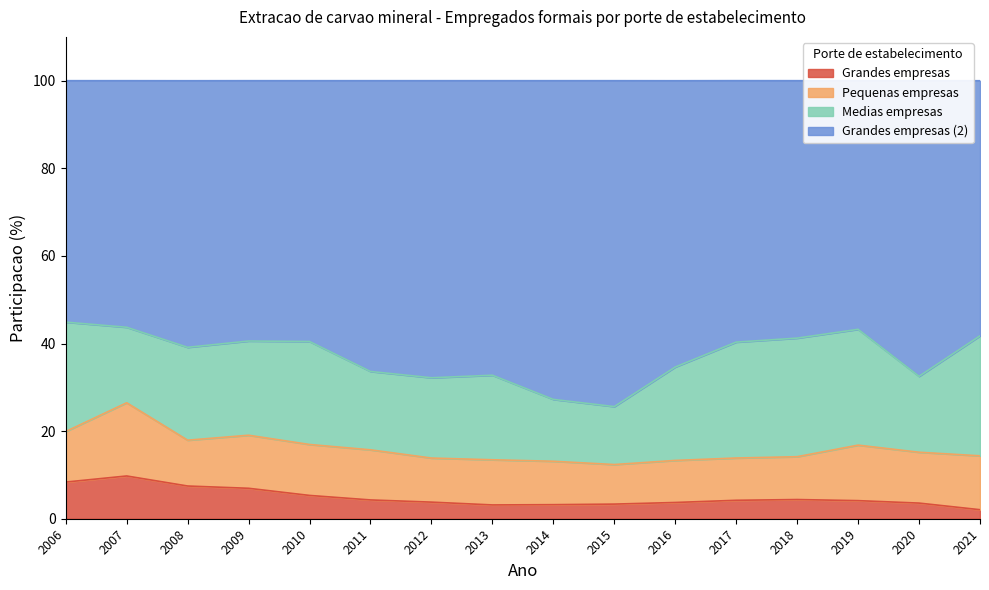

What are all the series names shown in the legend?

Grandes empresas, Pequenas empresas, Medias empresas, Grandes empresas (2)